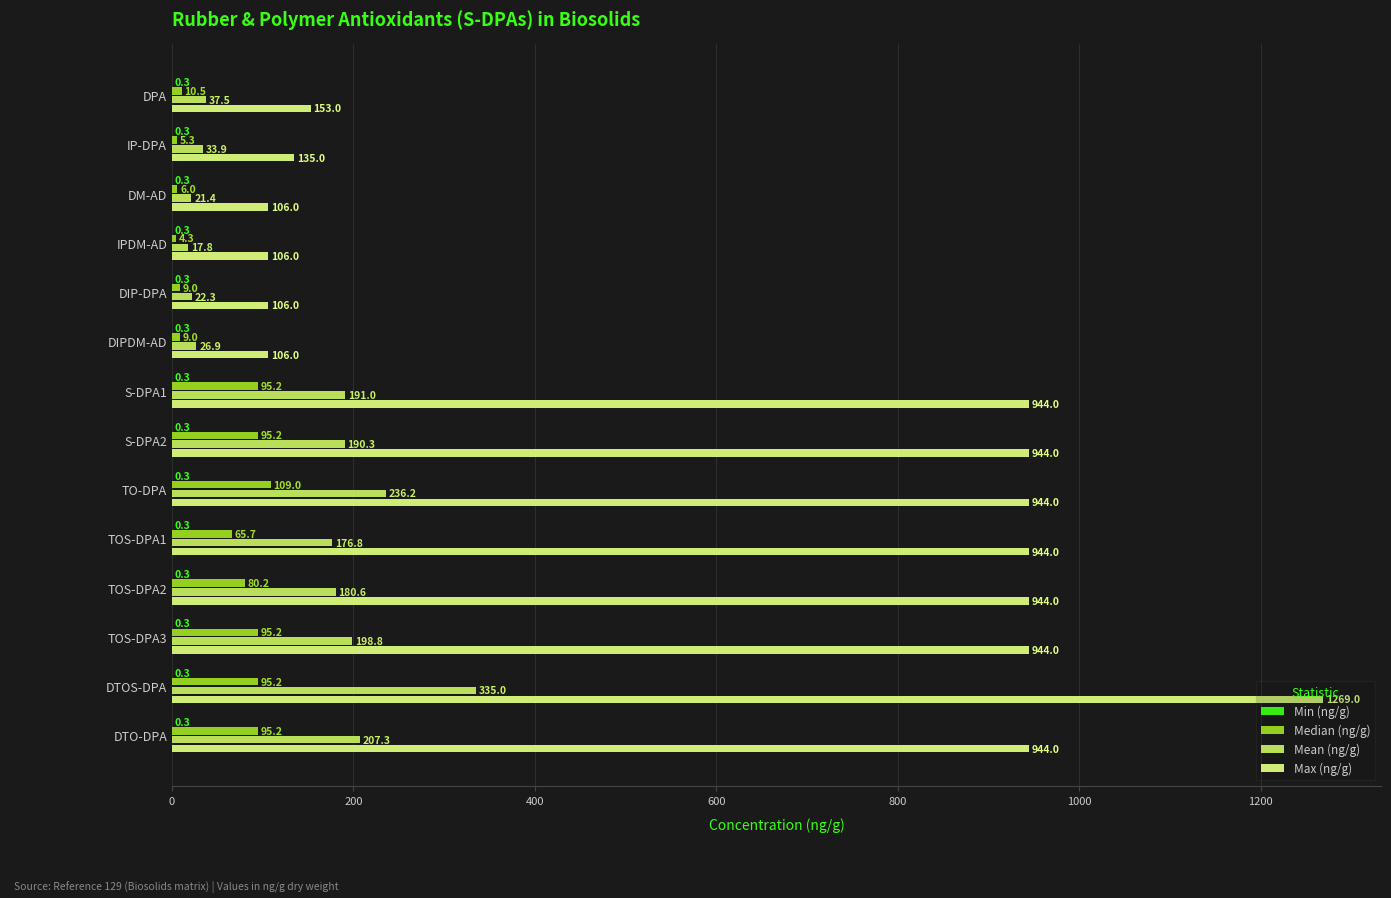

What value does the Max (ng/g) series have at TOS-DPA1?

944.0